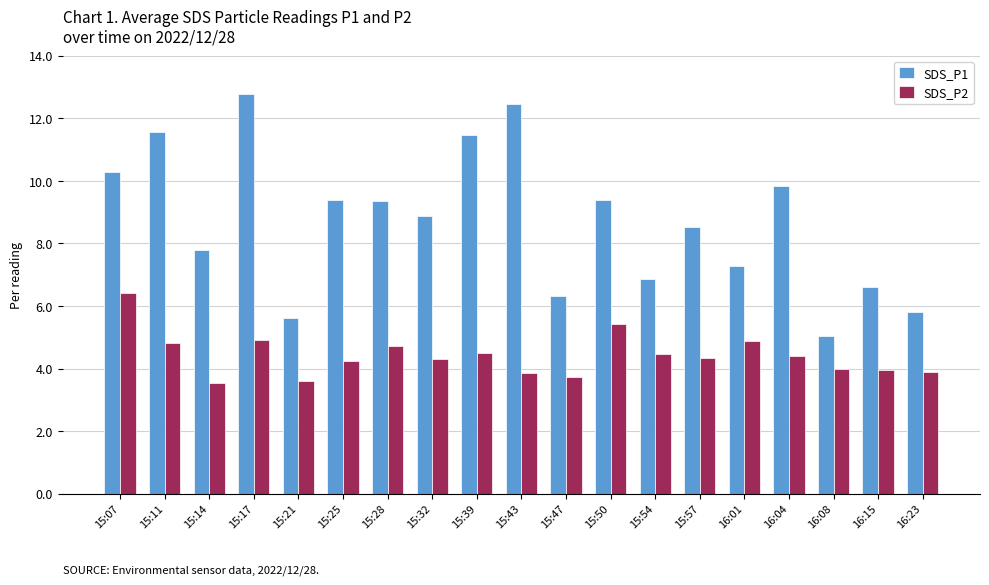

What are all the series names shown in the legend?

SDS_P1, SDS_P2